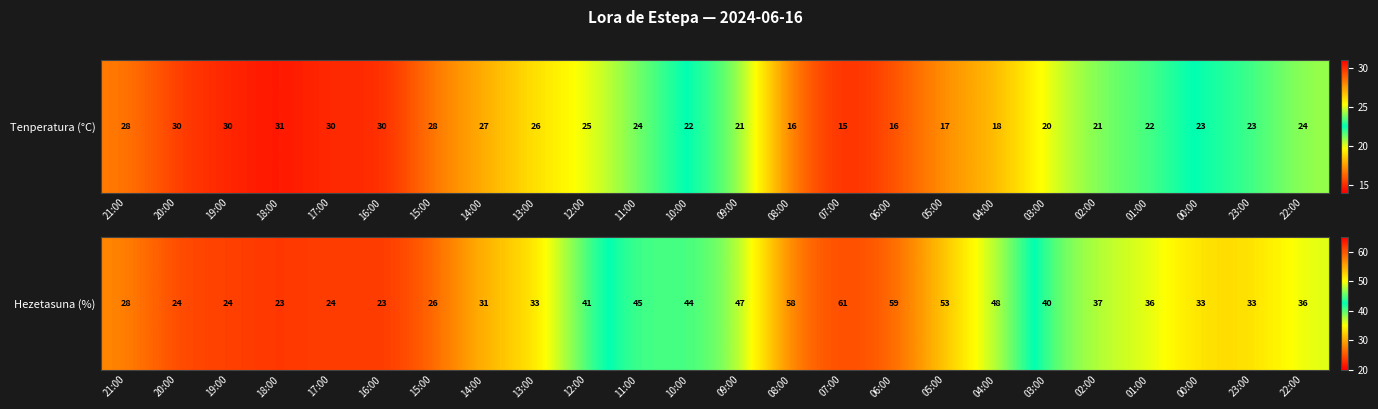

Rank the categories by value from lowest to highest.

18:00, 16:00, 20:00, 19:00, 17:00, 15:00, 21:00, 14:00, 13:00, 00:00, 23:00, 01:00, 22:00, 02:00, 03:00, 12:00, 10:00, 11:00, 09:00, 04:00, 05:00, 08:00, 06:00, 07:00